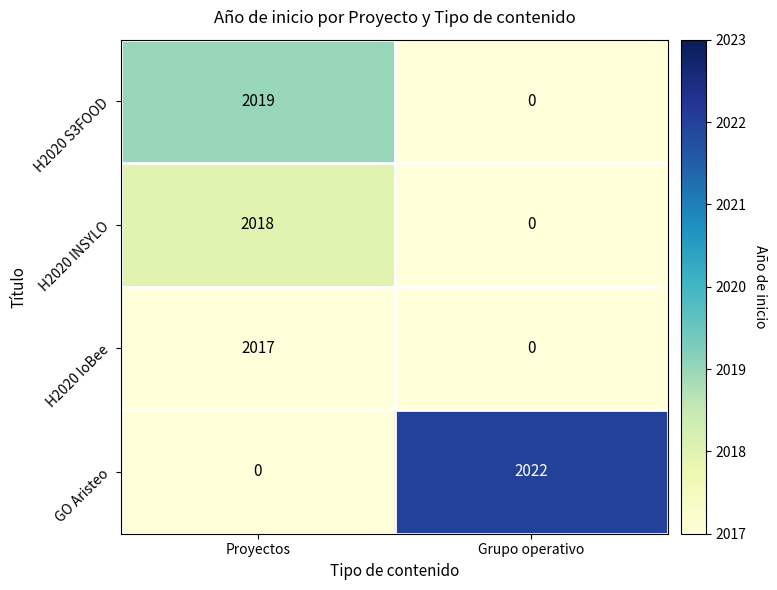

What is the sum of the H2020 IoBee values at Proyectos and Grupo operativo?

2017